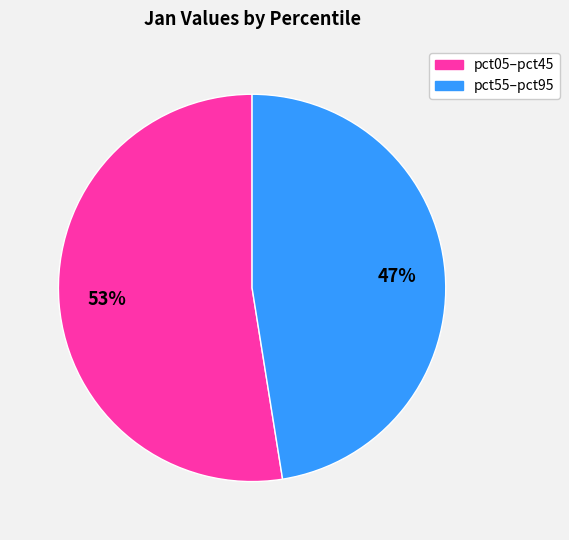

How many slices are in this pie chart?

2